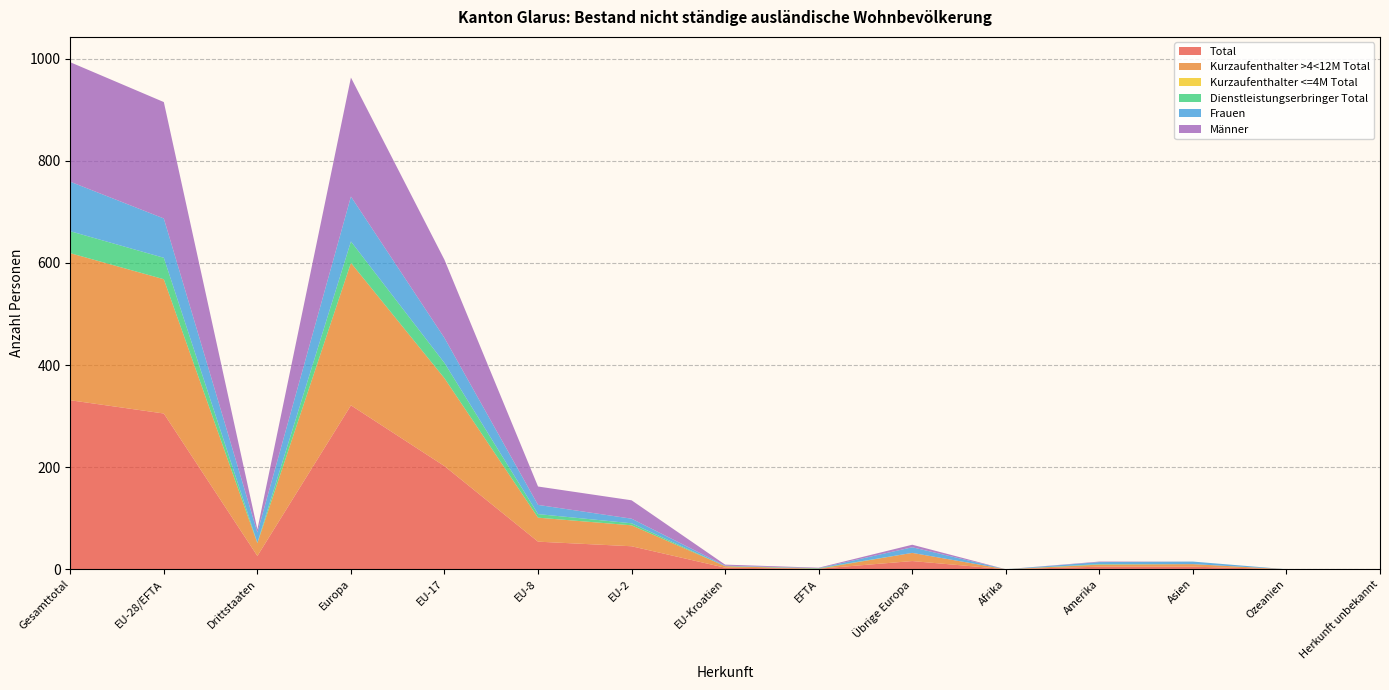

Reading right to left, list all the values displayed in this chart.

Total: Herkunft unbekannt=0	Ozeanien=0	Asien=5	Amerika=5	Afrika=0	Übrige Europa=16	EFTA=1	EU-Kroatien=3	EU-2=45	EU-8=54	EU-17=202	Europa=321	Drittstaaten=26	EU-28/EFTA=305	Gesamttotal=331
Kurzaufenthalter >4<12M Total: Herkunft unbekannt=0	Ozeanien=0	Asien=5	Amerika=4	Afrika=0	Übrige Europa=16	EFTA=0	EU-Kroatien=3	EU-2=41	EU-8=47	EU-17=172	Europa=279	Drittstaaten=25	EU-28/EFTA=263	Gesamttotal=288
Kurzaufenthalter <=4M Total: Herkunft unbekannt=0	Ozeanien=0	Asien=0	Amerika=0	Afrika=0	Übrige Europa=0	EFTA=0	EU-Kroatien=0	EU-2=0	EU-8=0	EU-17=0	Europa=0	Drittstaaten=0	EU-28/EFTA=0	Gesamttotal=0
Dienstleistungserbringer Total: Herkunft unbekannt=0	Ozeanien=0	Asien=0	Amerika=1	Afrika=0	Übrige Europa=0	EFTA=1	EU-Kroatien=0	EU-2=4	EU-8=7	EU-17=30	Europa=42	Drittstaaten=1	EU-28/EFTA=42	Gesamttotal=43
Frauen: Herkunft unbekannt=0	Ozeanien=0	Asien=5	Amerika=4	Afrika=0	Übrige Europa=11	EFTA=0	EU-Kroatien=1	EU-2=9	EU-8=18	EU-17=49	Europa=88	Drittstaaten=20	EU-28/EFTA=77	Gesamttotal=97
Männer: Herkunft unbekannt=0	Ozeanien=0	Asien=0	Amerika=1	Afrika=0	Übrige Europa=5	EFTA=1	EU-Kroatien=2	EU-2=36	EU-8=36	EU-17=153	Europa=233	Drittstaaten=6	EU-28/EFTA=228	Gesamttotal=234